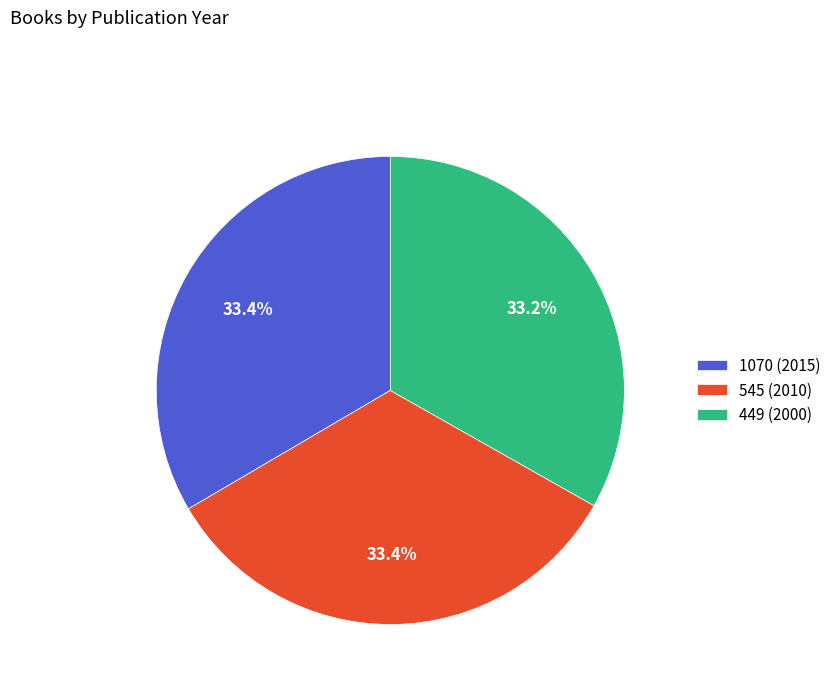

To the nearest percent, what percentage of the pie is 449 (2000)?

33%